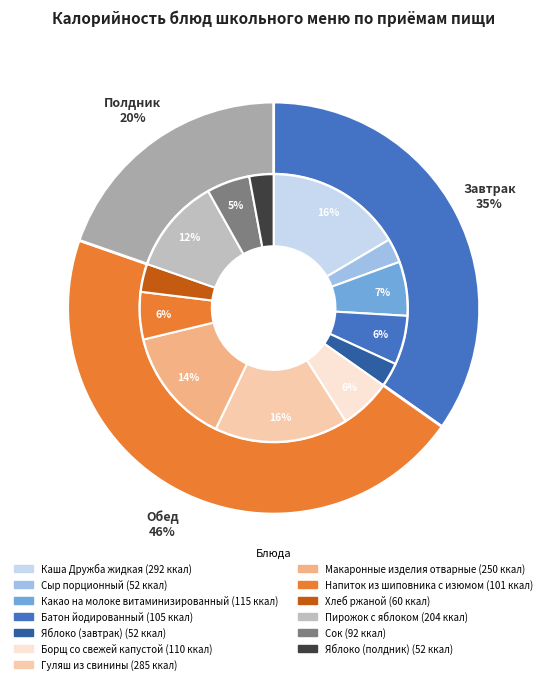

Count the number of slices in the pie.

13